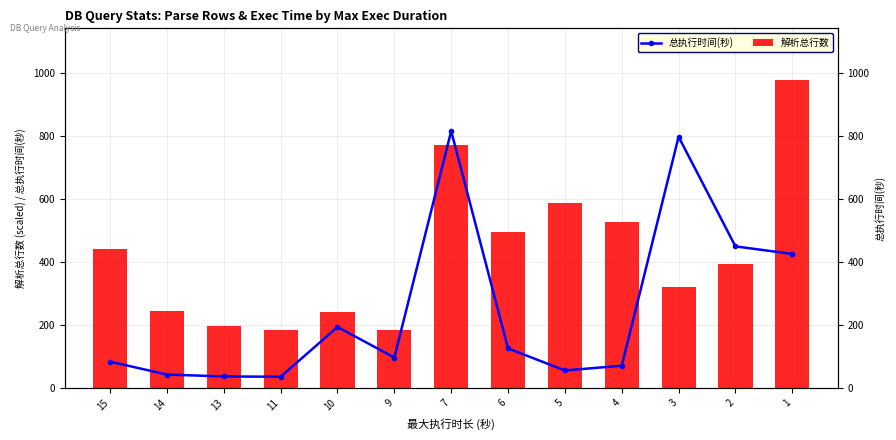

How many series are shown in this chart?

2